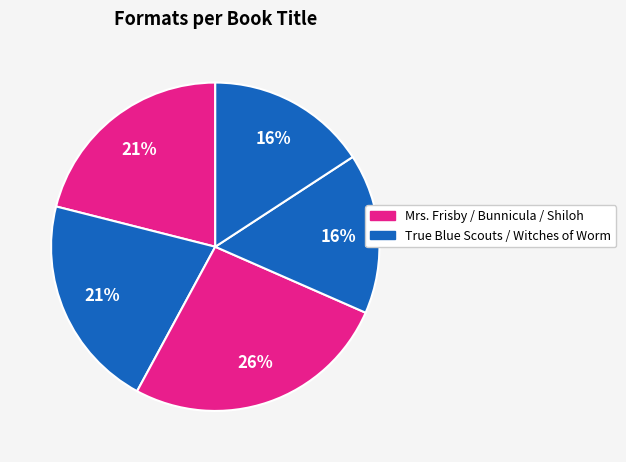

How many slices are in this pie chart?

5